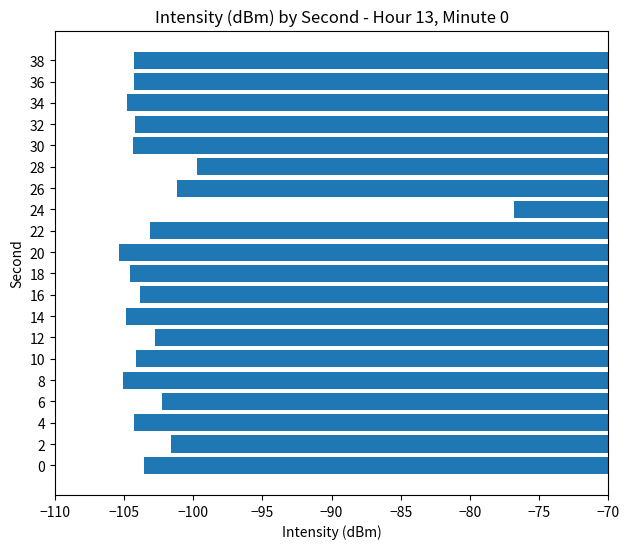

Which category has the highest value across all series?

24